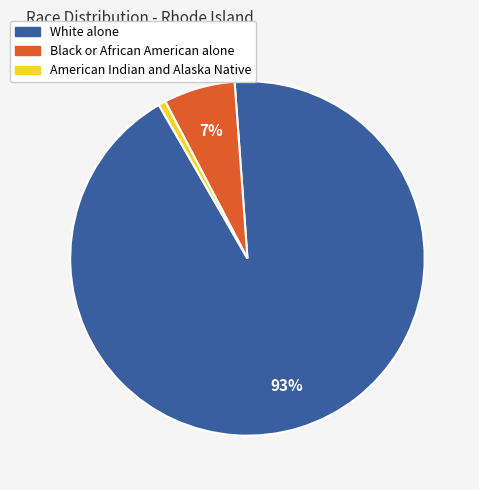

True or false: White alone accounts for 99% of the total.

False